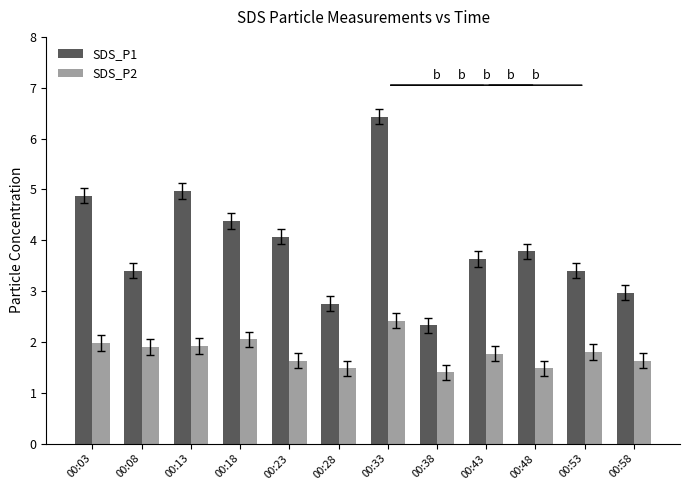

Which series has the widest spread of values?

SDS_P1